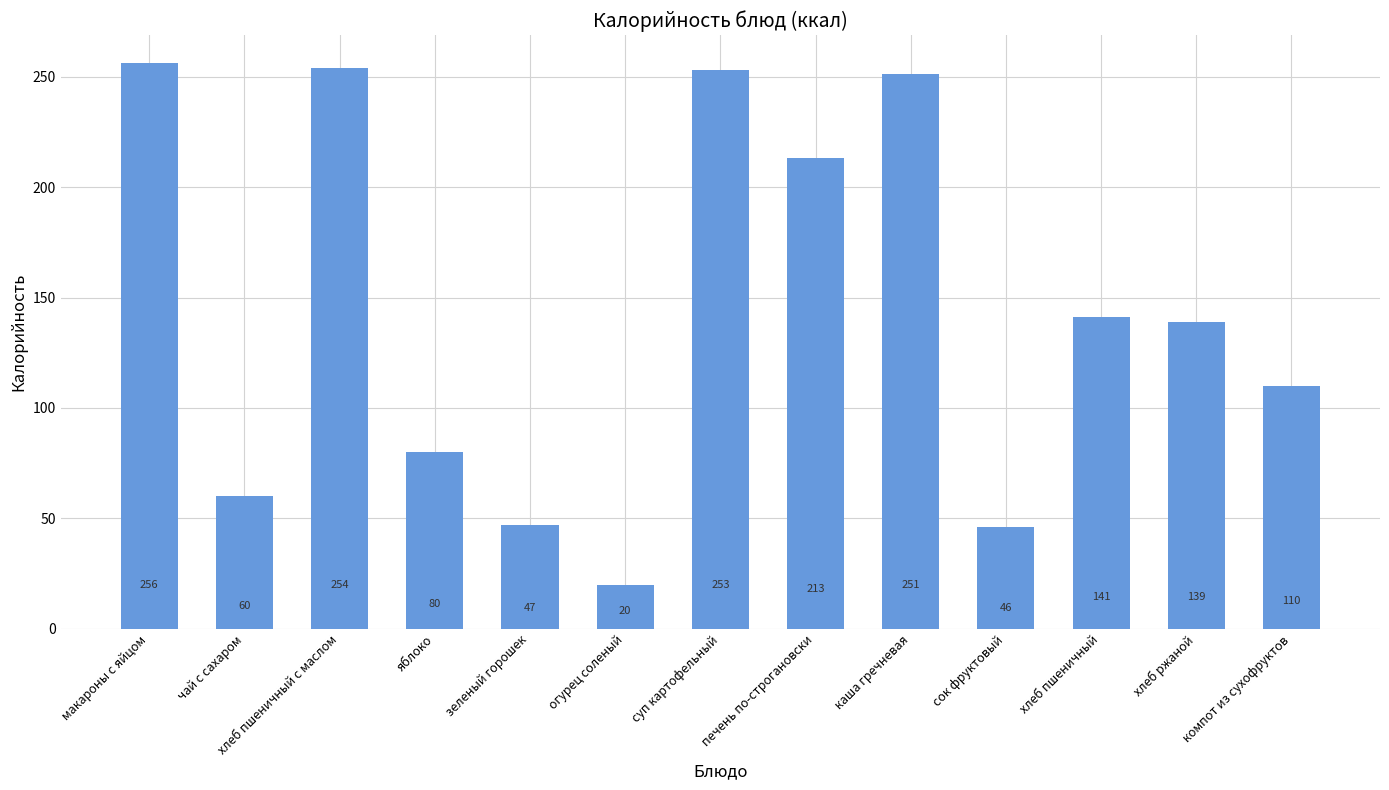

Are the bars grouped side by side (vs. stacked)?

No